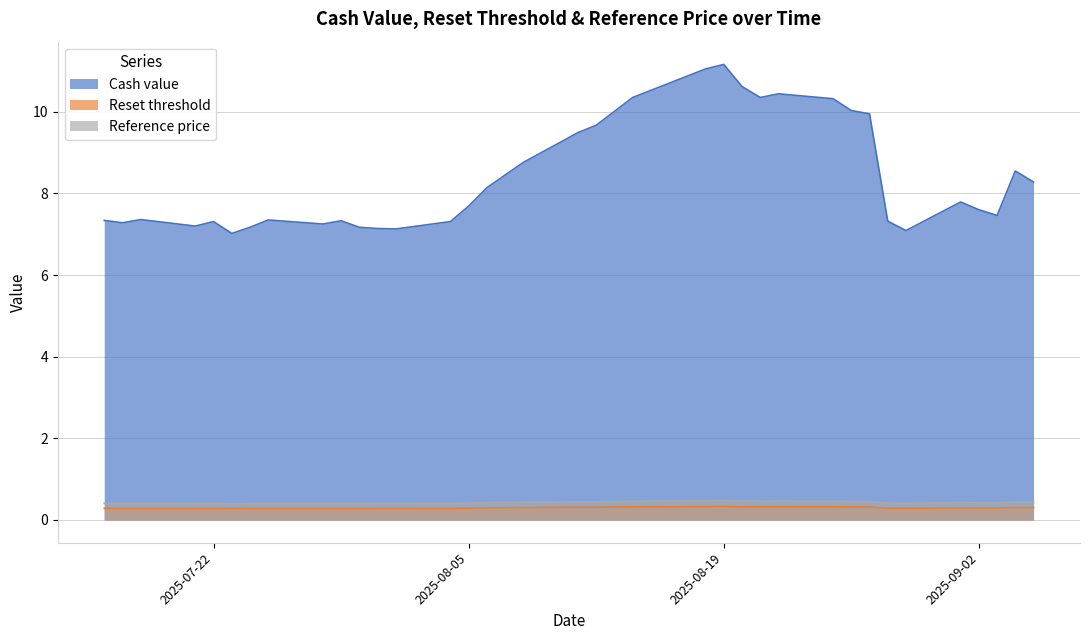

True or false: Cash value and Reset threshold intersect in this chart.

False